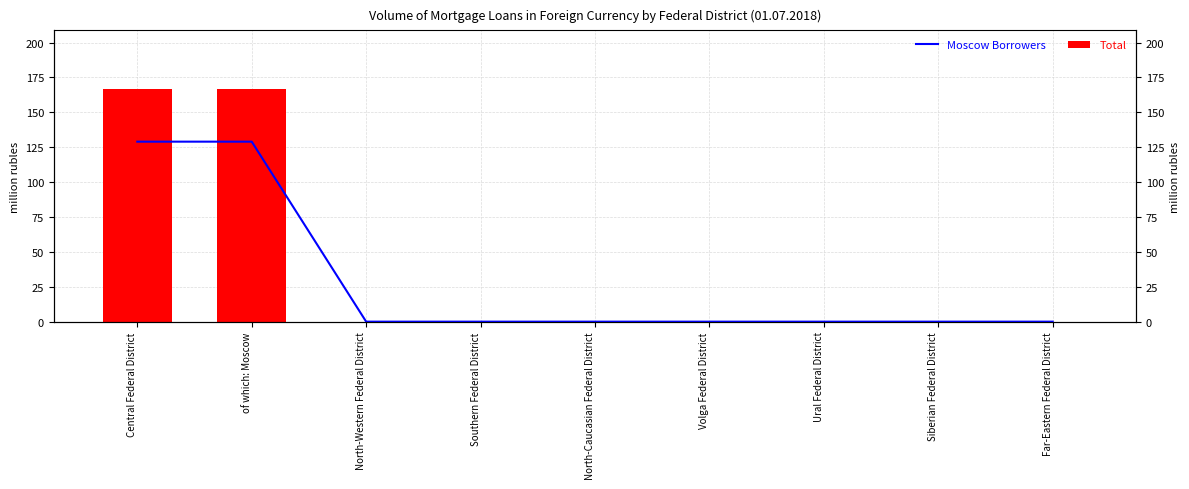

Rank the series by their maximum value, from lowest to highest.

Moscow Borrowers, Total